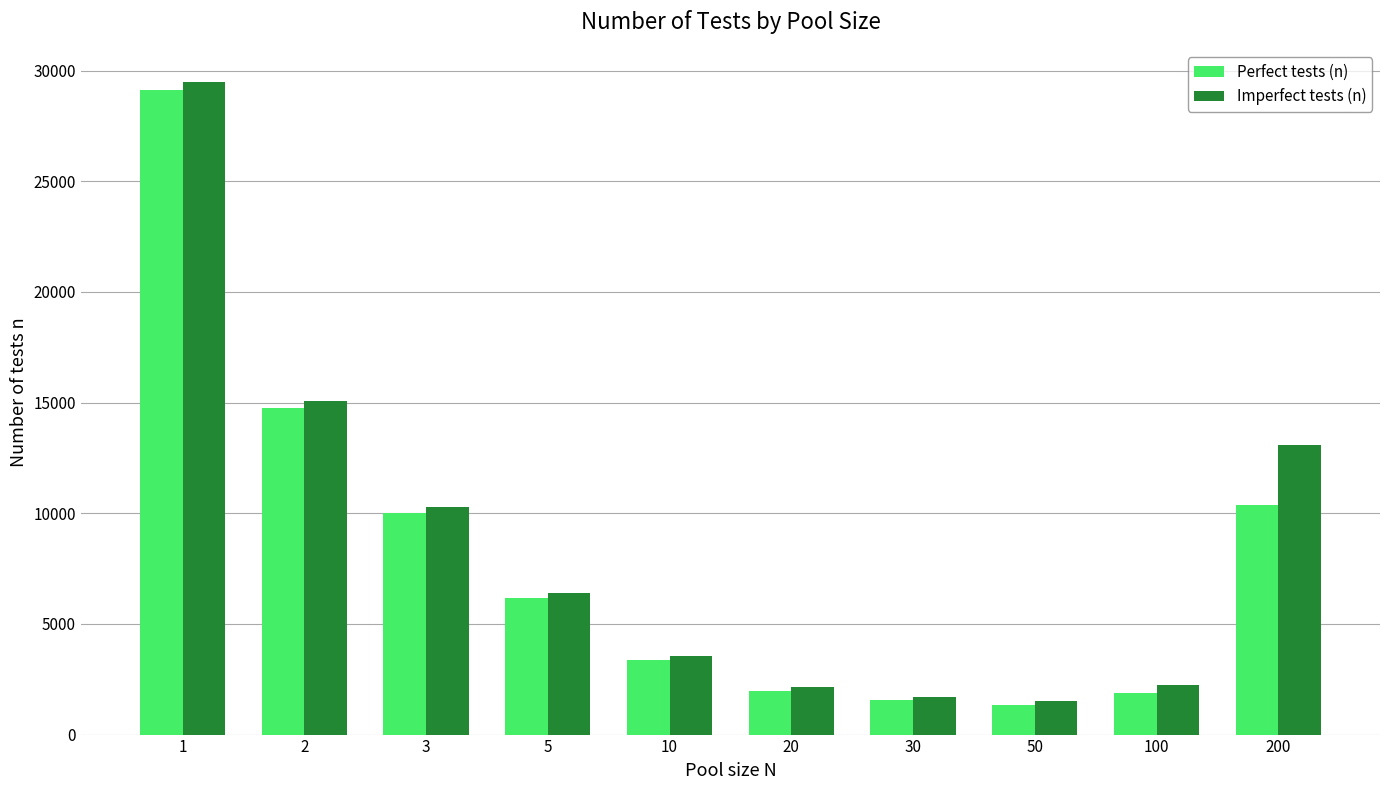

What is the difference between the highest and lowest values at 50?

176